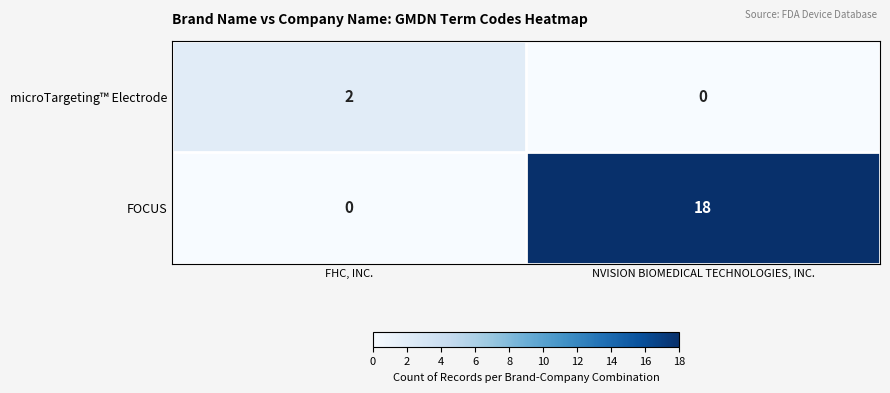

At which category is the sum across all series the highest?

NVISION BIOMEDICAL TECHNOLOGIES, INC.